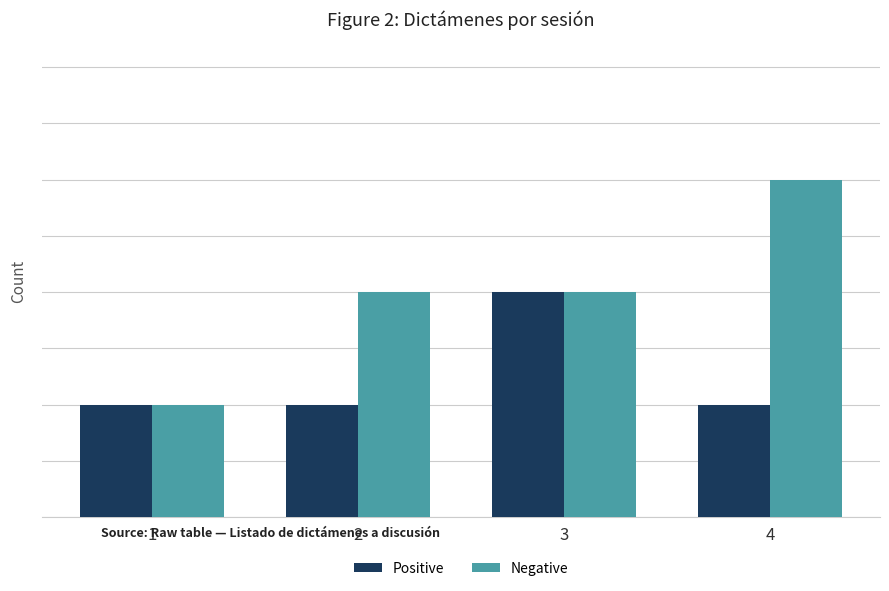

What is the sum of all Negative values?

8